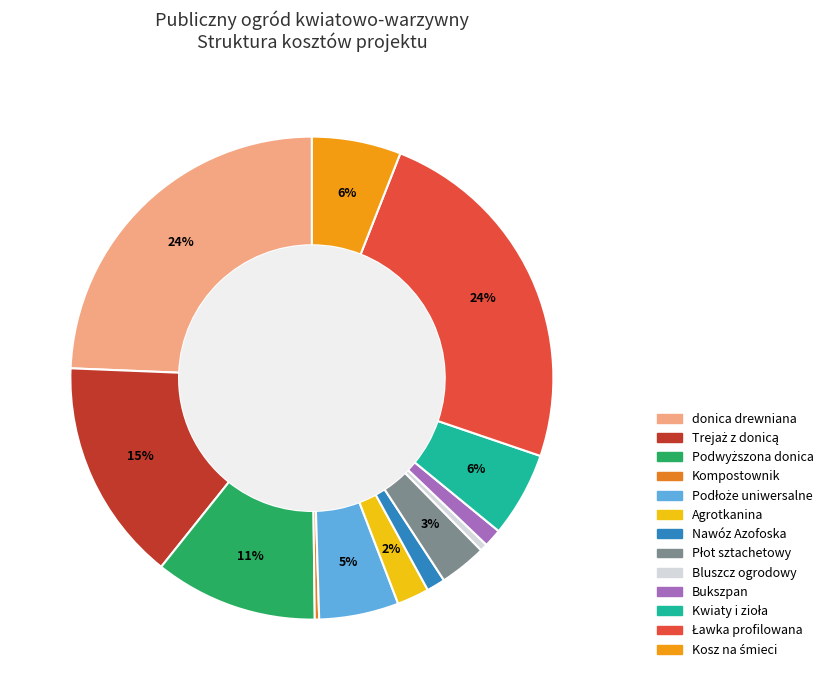

To the nearest percent, what portion does Nawóz Azofoska represent?

1%